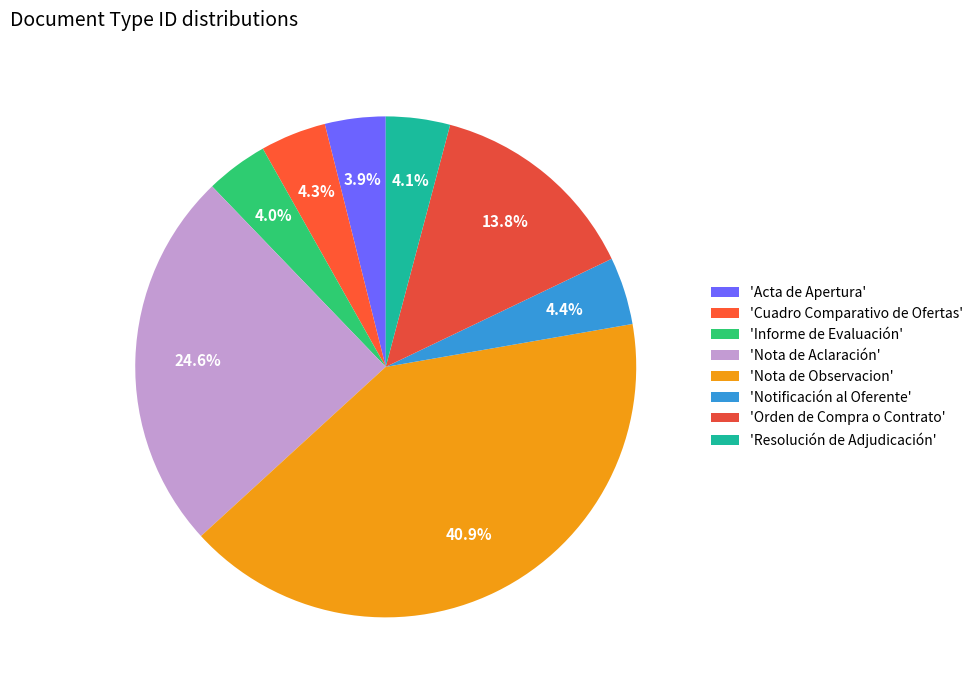

How many slices are in this pie chart?

8